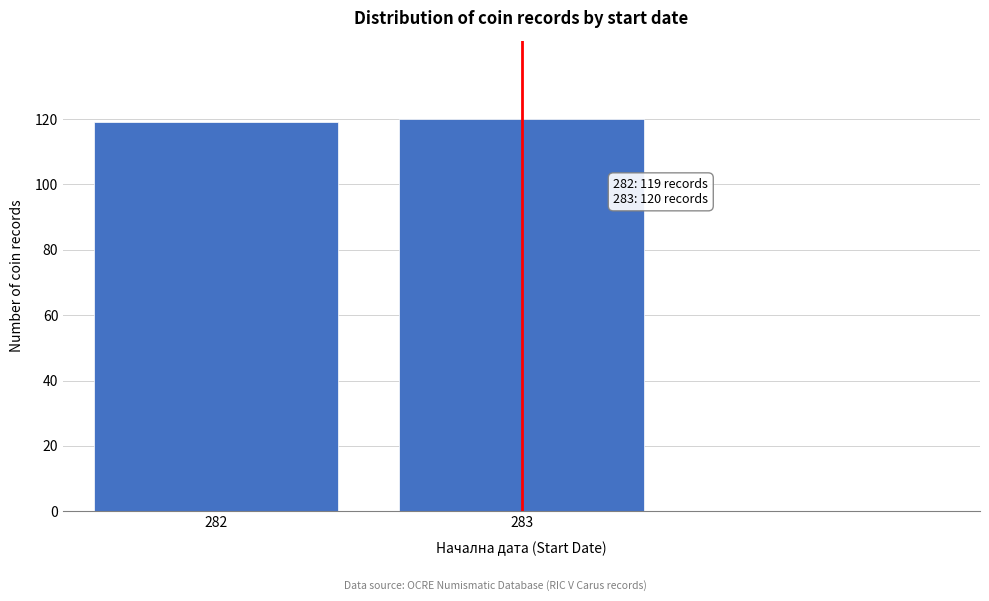

Reading right to left, list all the values displayed in this chart.

283=120	282=119